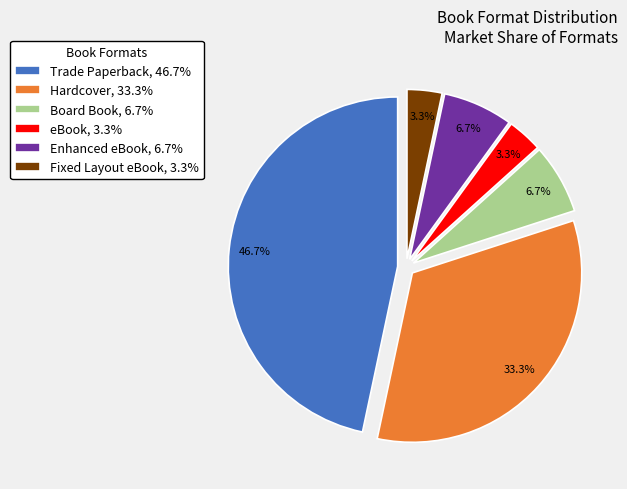

Is there any slice that represents more than half of the pie?

No